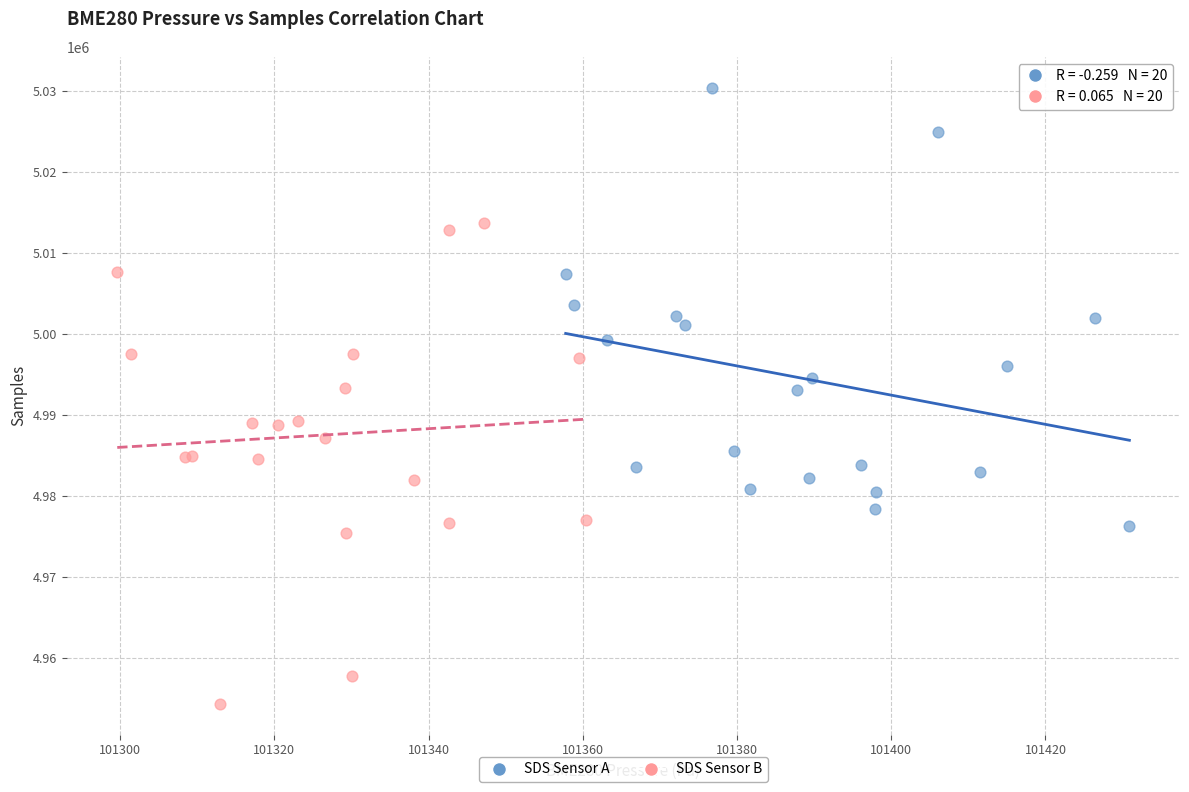

Which series reaches the minimum Y coordinate?

SDS Sensor B